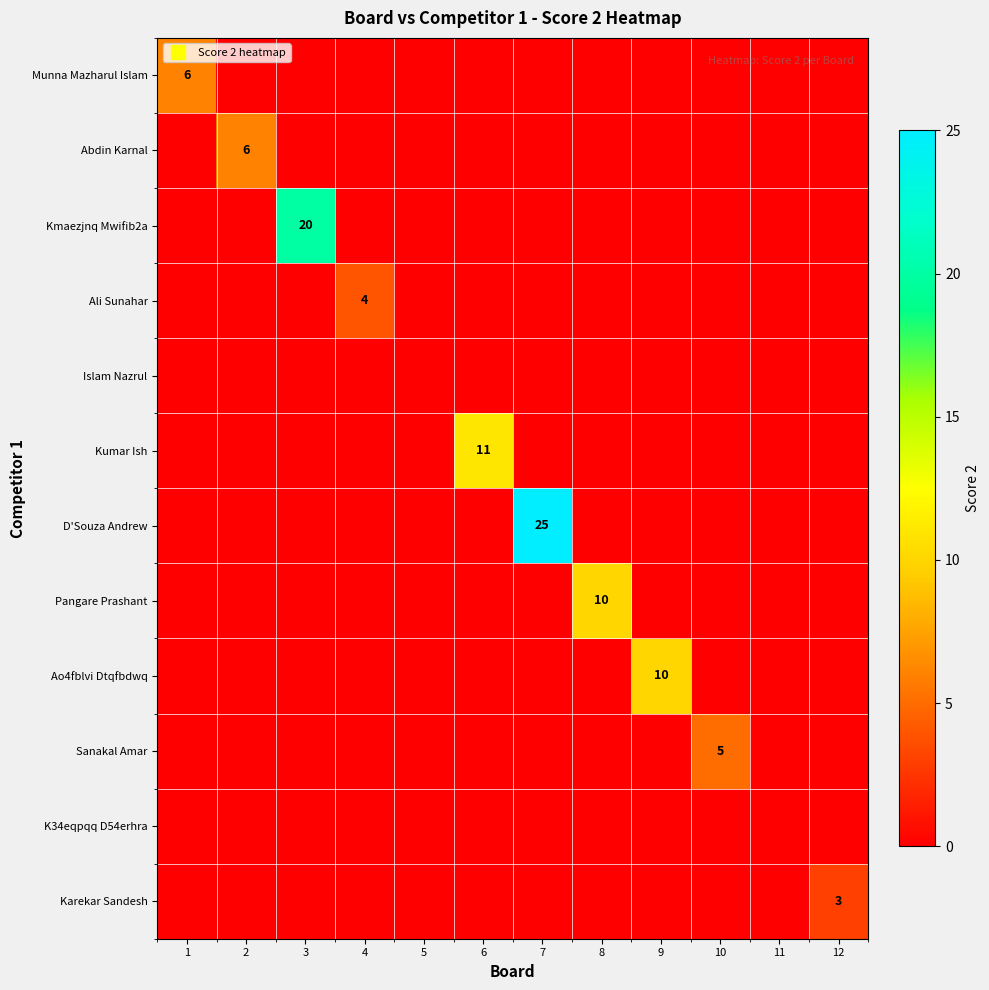

At which label is Ali Sunahar closest to 2?

1